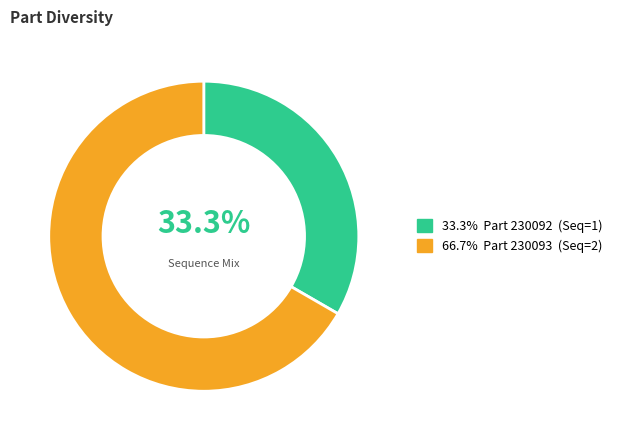

Is there a majority slice in this chart?

Yes